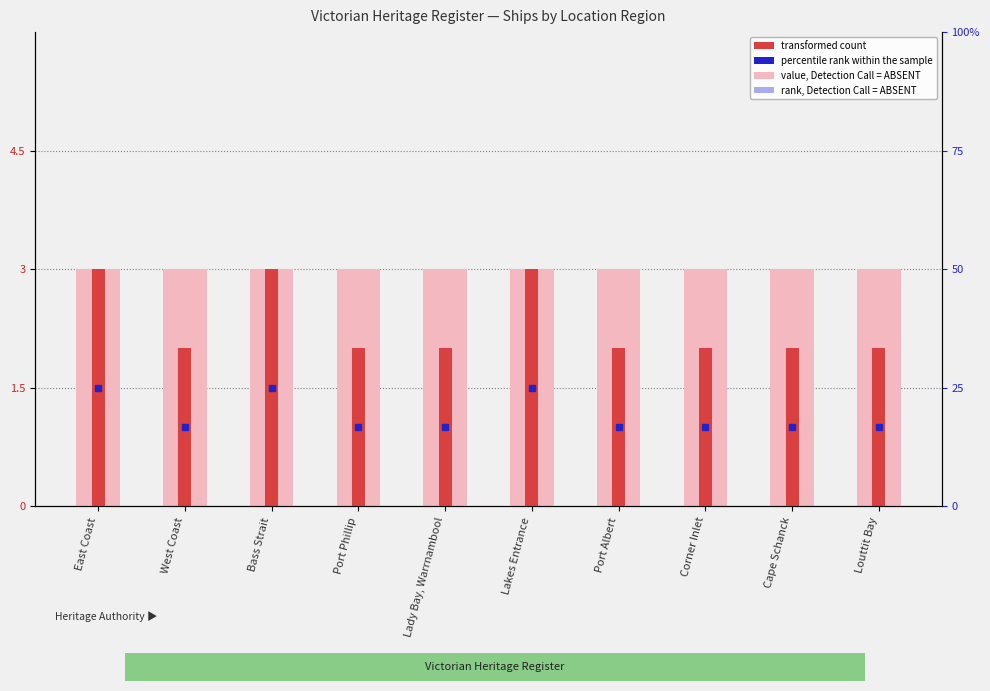

True or false: transformed count has a value of 1.3 at Cape Schanck.

False